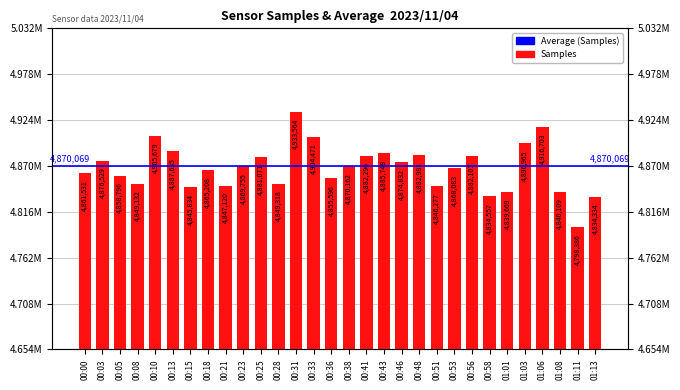

At which label is the value closest to 4865975?

00:18